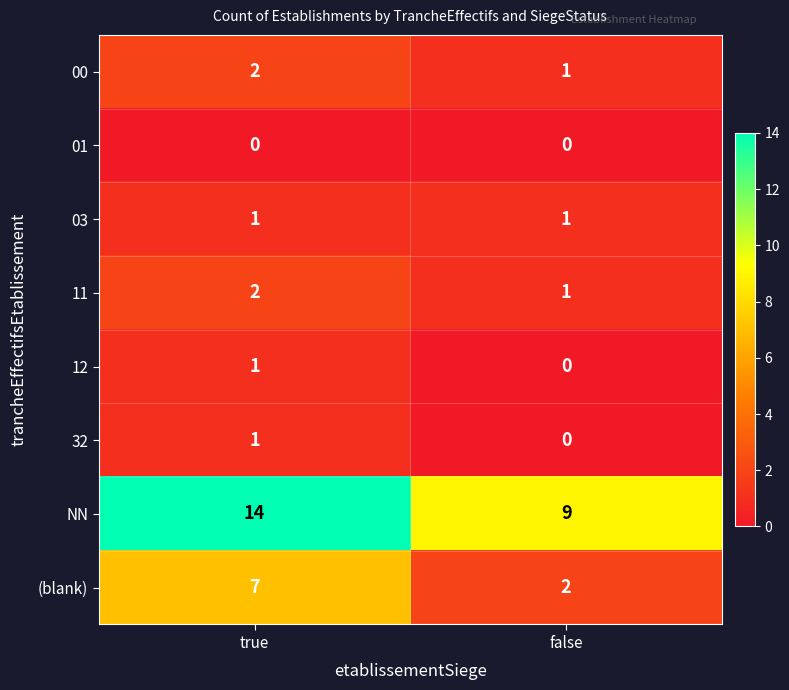

At which category is the sum across all series the highest?

true